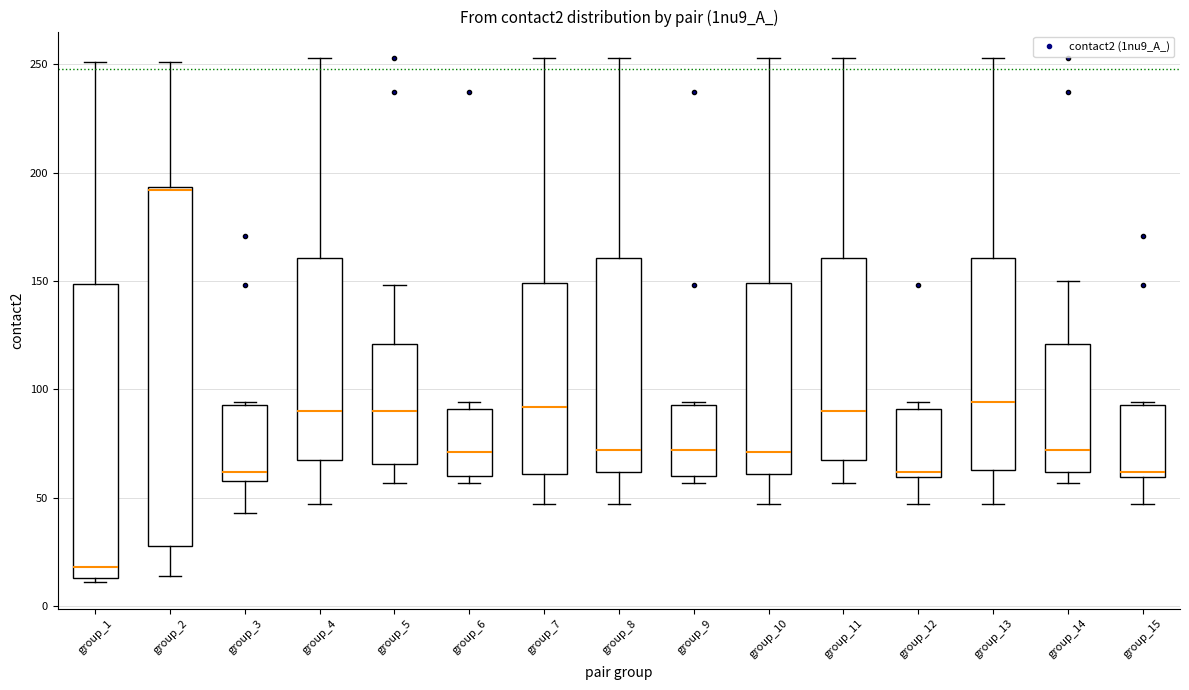

Reading left to right, transcribe this box plot: for each box, give where its median line is, the range the box spans, and where its two whiskers end, as read against the y-axis. The values are not printed on the chart, so give them approximately, as read against the axis.

group_1: median 20, box 15 to 150, whiskers 10 to 250
group_2: median 190, box 30 to 195, whiskers 15 to 250
group_3: median 60 (just above the box's lower edge), box 60 to 95, whiskers 45 to 95
group_4: median 90, box 70 to 160, whiskers 45 to 255
group_5: median 90, box 65 to 120, whiskers 55 to 150
group_6: median 70, box 60 to 90, whiskers 55 to 95
group_7: median 90, box 60 to 150, whiskers 45 to 255
group_8: median 70, box 60 to 160, whiskers 45 to 255
group_9: median 70, box 60 to 95, whiskers 55 to 95
group_10: median 70, box 60 to 150, whiskers 45 to 255
group_11: median 90, box 70 to 160, whiskers 55 to 255
group_12: median 60 (just above the box's lower edge), box 60 to 90, whiskers 45 to 95
group_13: median 95, box 65 to 160, whiskers 45 to 255
group_14: median 70, box 60 to 120, whiskers 55 to 150
group_15: median 60 (just above the box's lower edge), box 60 to 95, whiskers 45 to 95